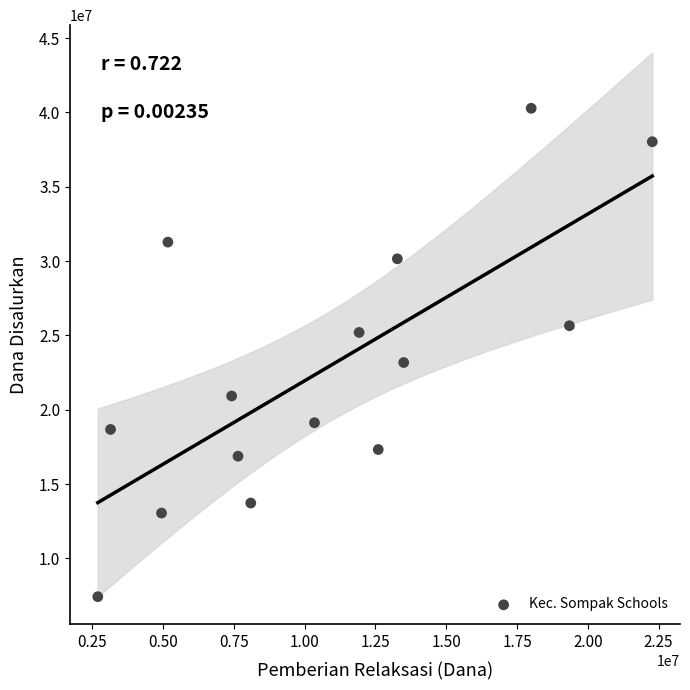

What is the range of X values (max minus min)?

19575000